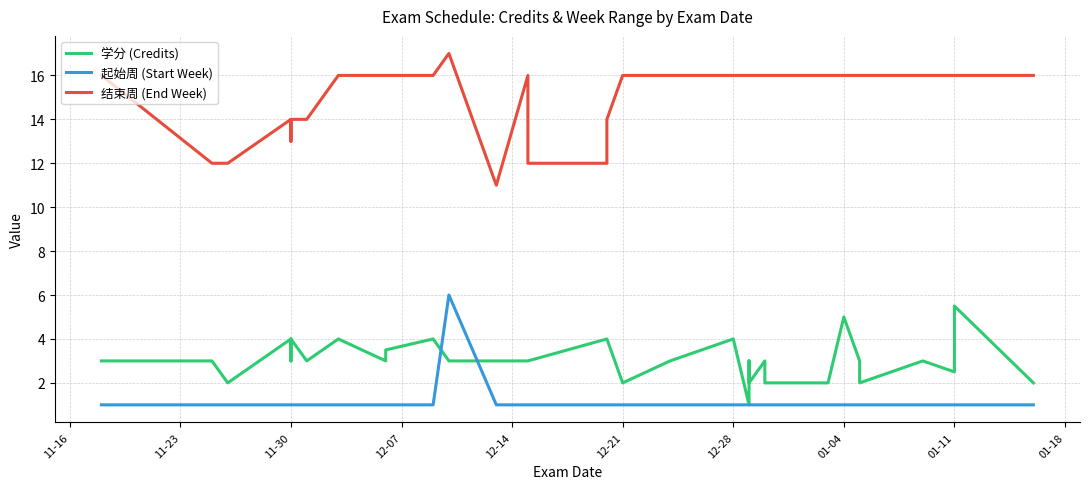

True or false: 起始周 (Start Week) has more than 2 interior local peaks.

False